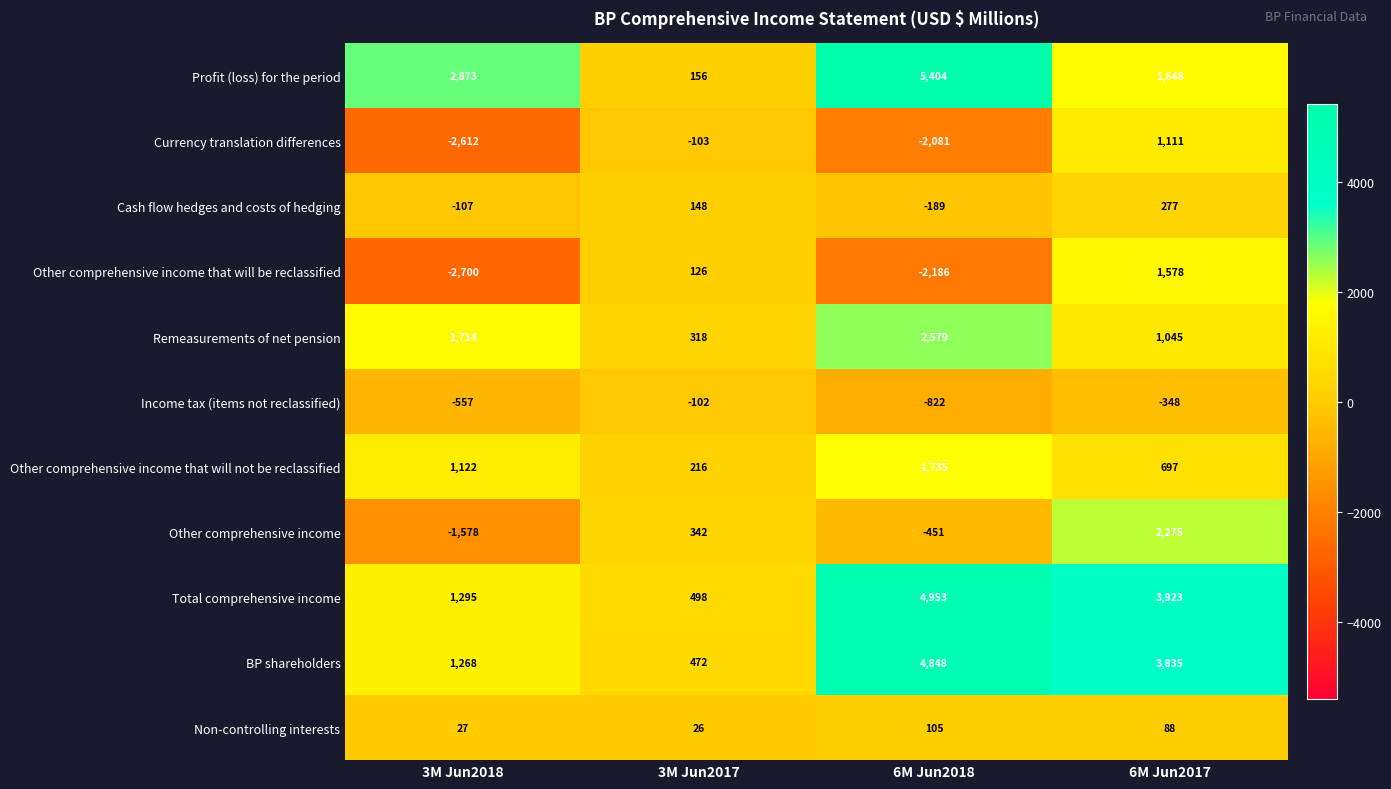

How many values in the Income tax (items not reclassified) series are below -348?

2